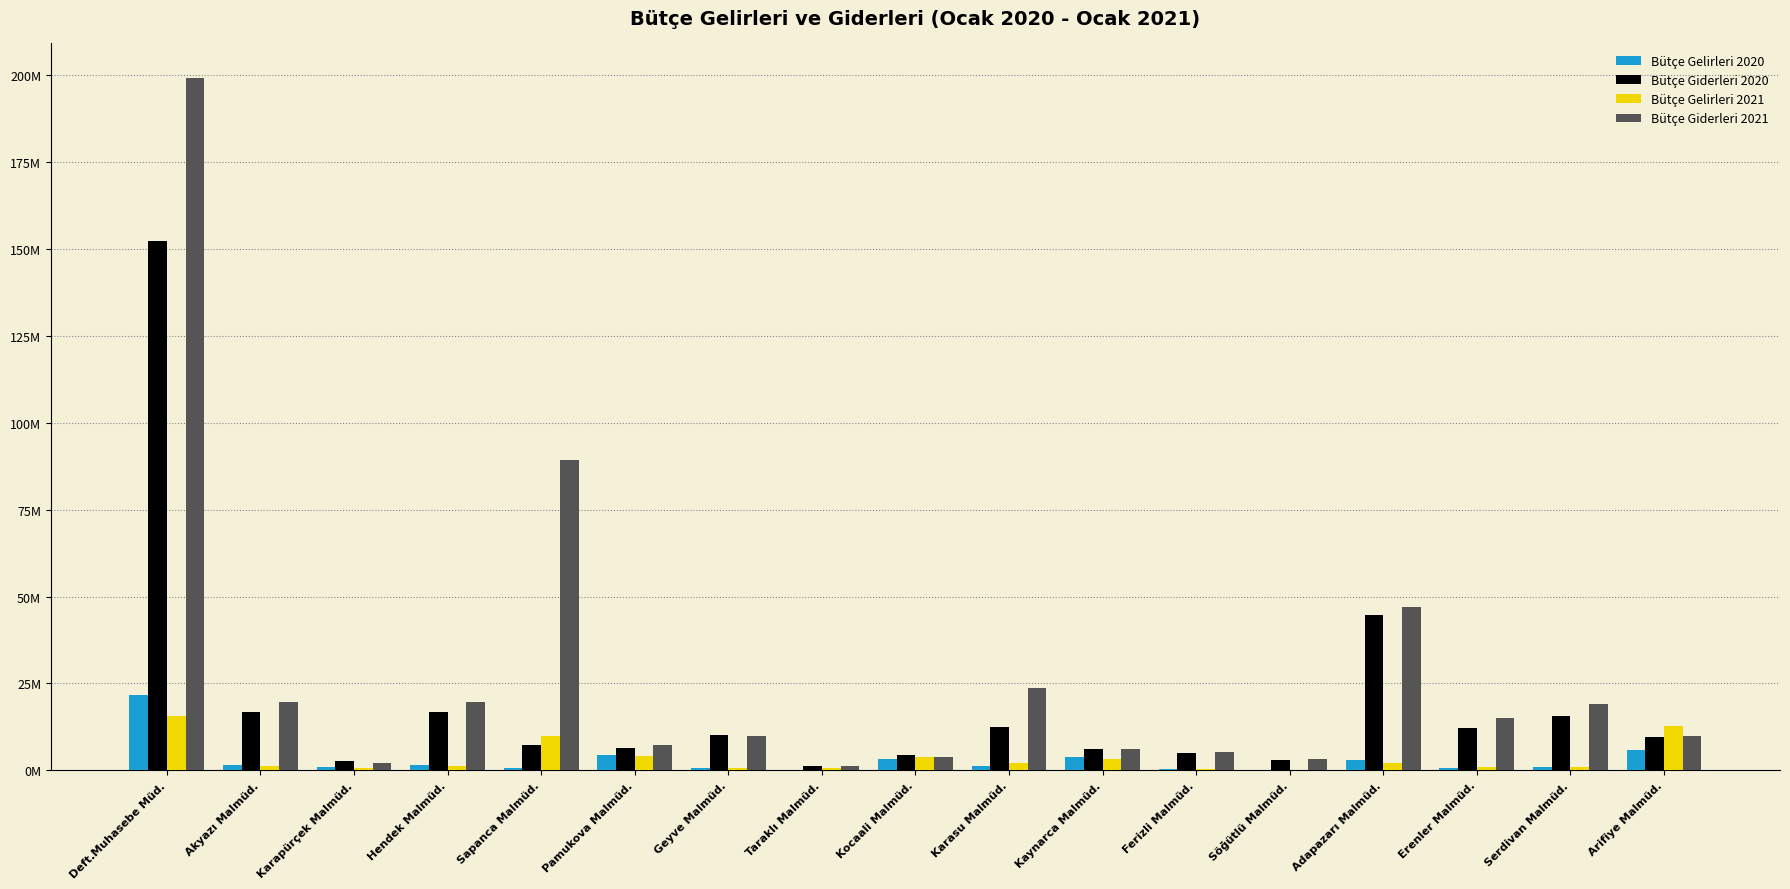

At Karapürçek Malmüd., list the series in order from largest to smallest.

Bütçe Giderleri 2020, Bütçe Giderleri 2021, Bütçe Gelirleri 2020, Bütçe Gelirleri 2021